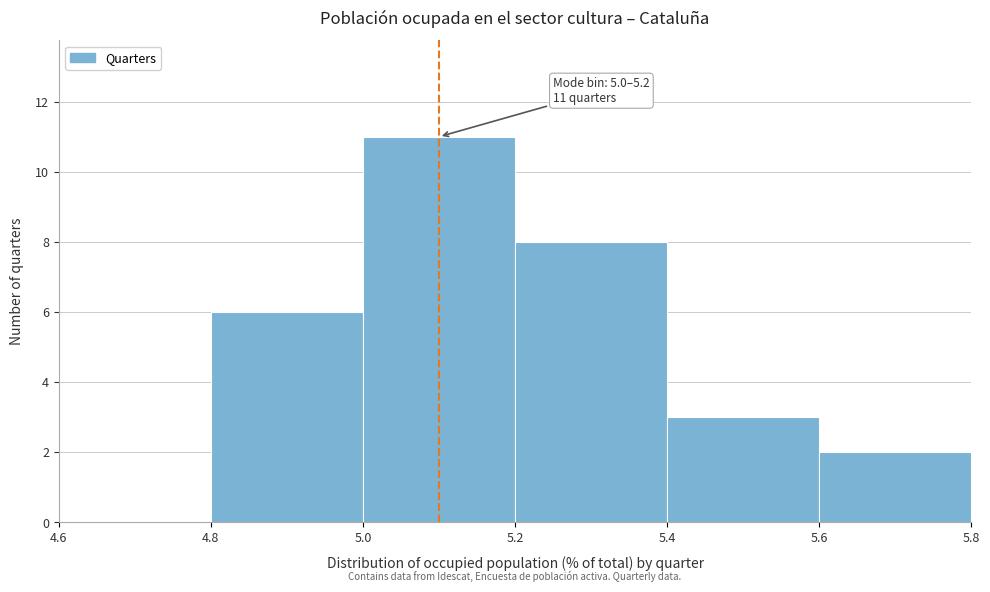

Over which range of the x-axis is the bar tallest?

5.0 to 5.2